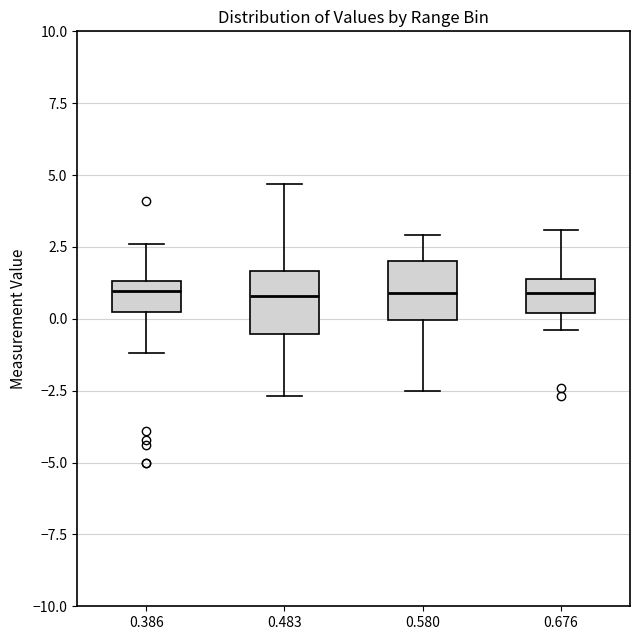

Where does the median line of the box at x = 0.580 sit on the y-axis? The values are not printed on the chart, so give them approximately, as read against the axis.

1.0